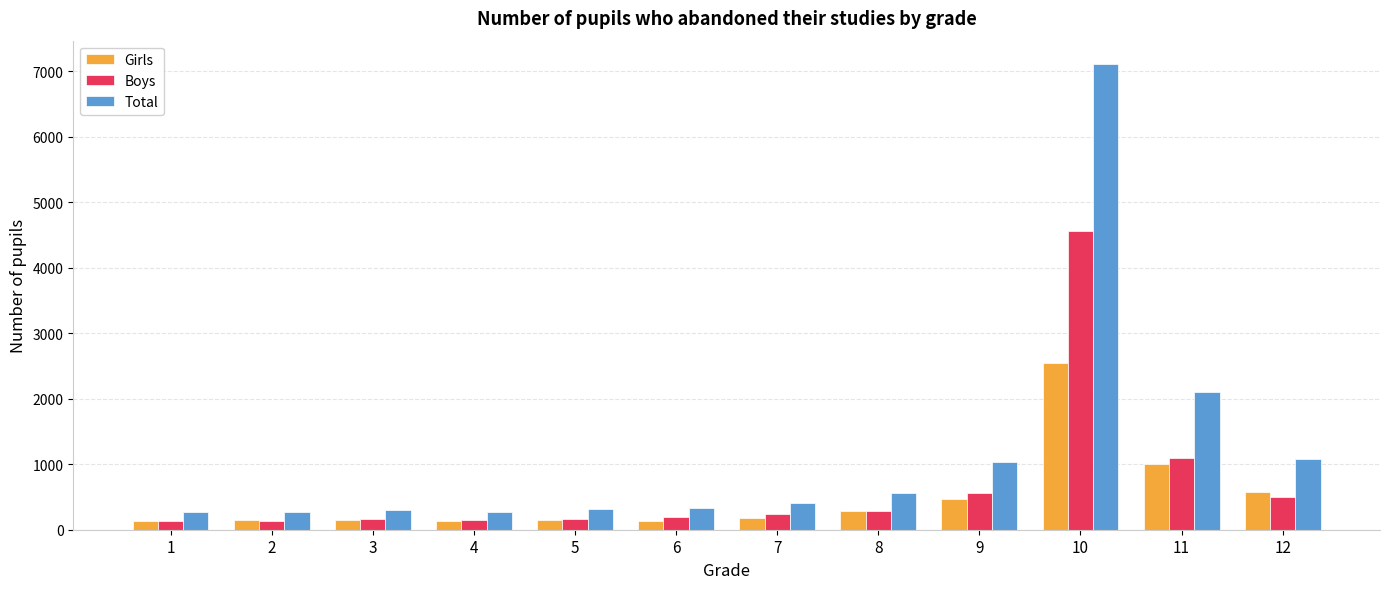

What is the value of the Total bar at the 3rd from the left?

300